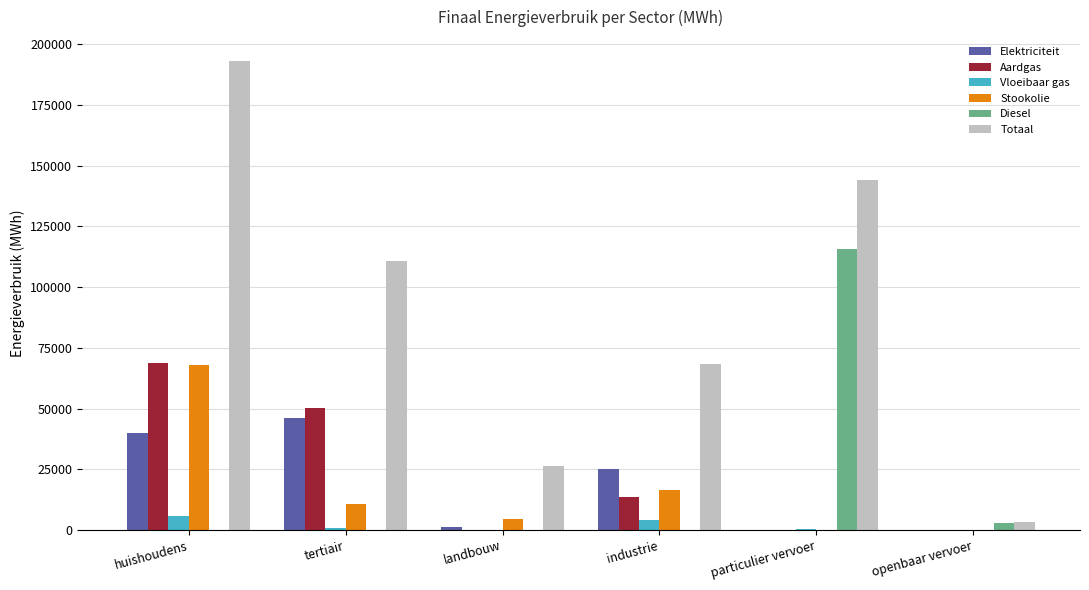

How many values in the Vloeibaar gas series exceed 1011?

3